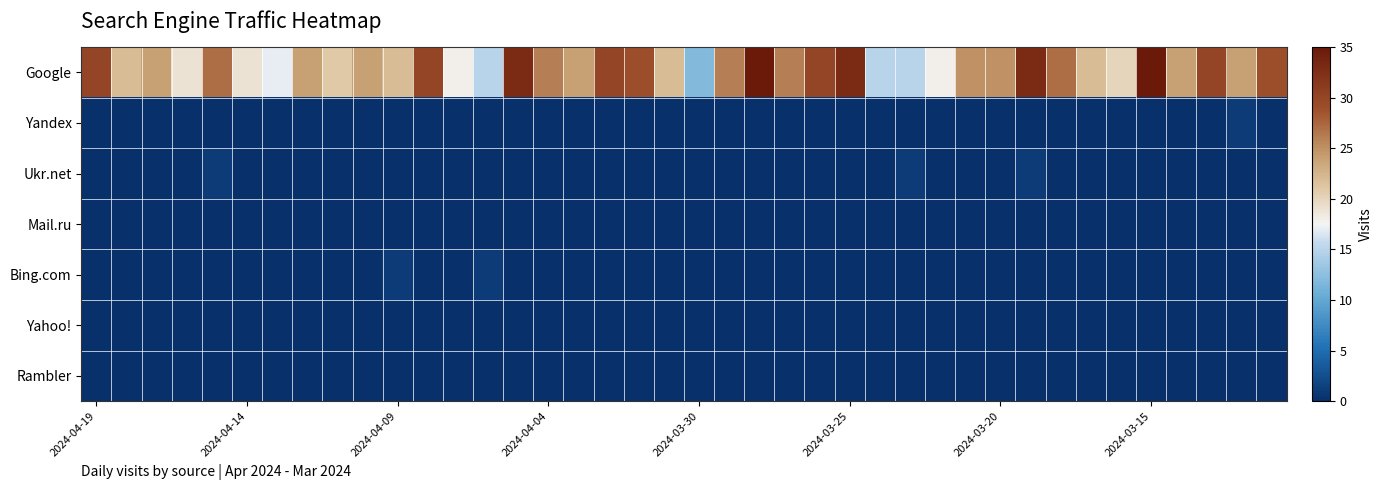

Which label corresponds to the smallest value in the chart?

2024-04-19